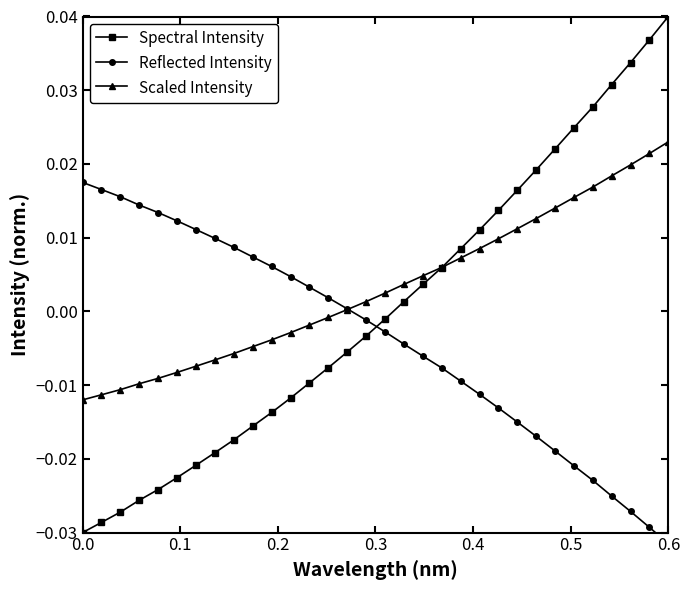

What are all the series names shown in the legend?

Spectral Intensity, Reflected Intensity, Scaled Intensity